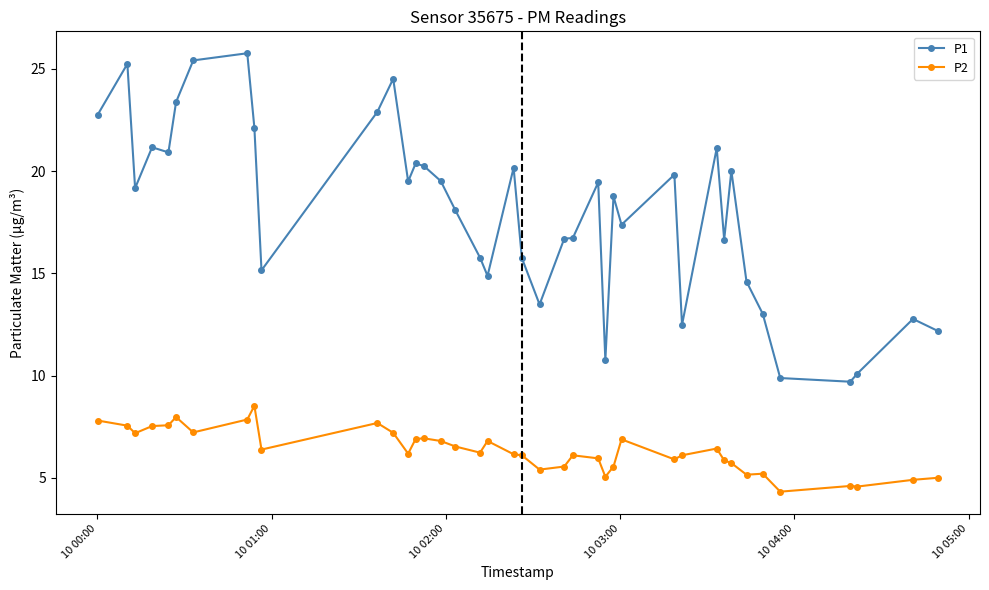

True or false: P1 and P2 cross at least once.

False